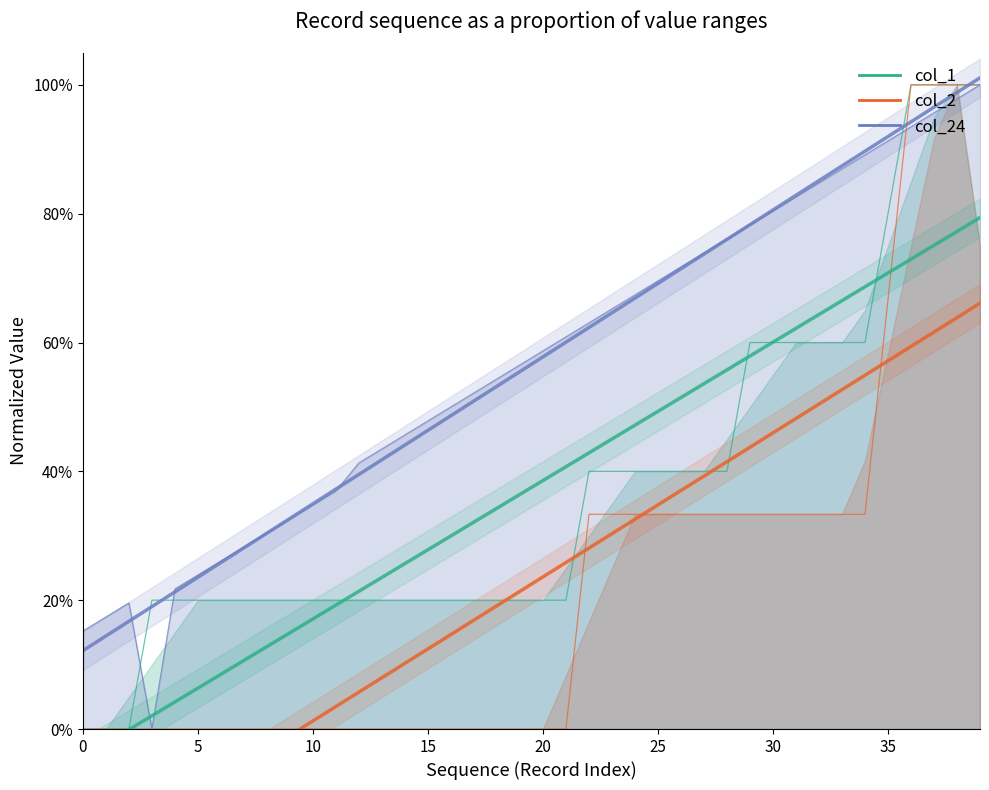

List the series in order of their peak value, highest first.

col_1, col_2, col_24